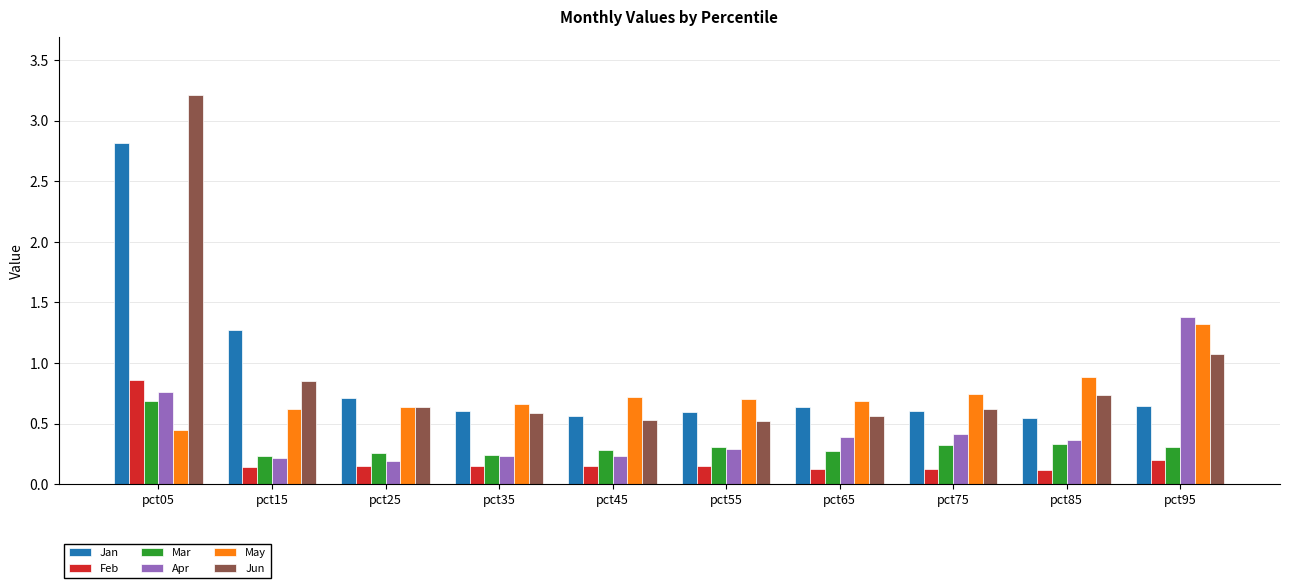

Between pct65 and pct85, which series saw the biggest shift?

May